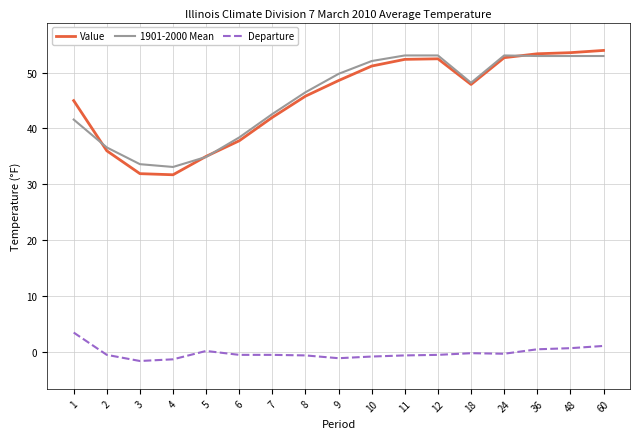

Read the Departure value at 11.

-0.7